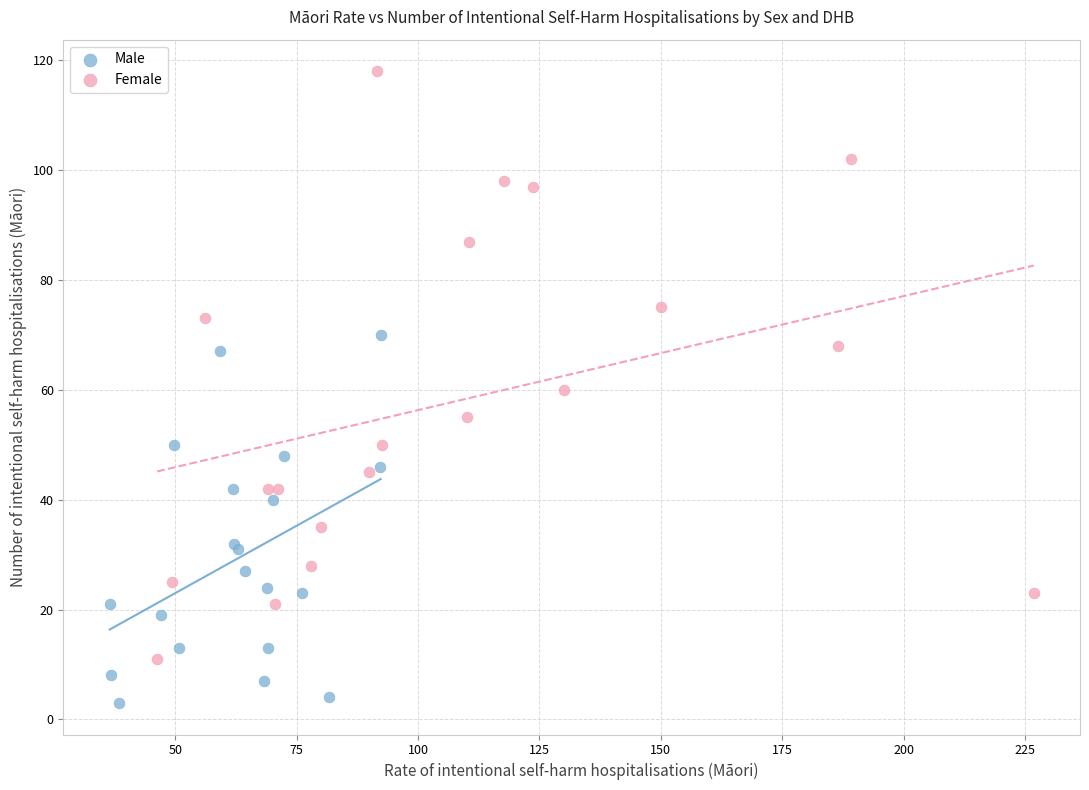

Which series contains the lowest Y value?

Male